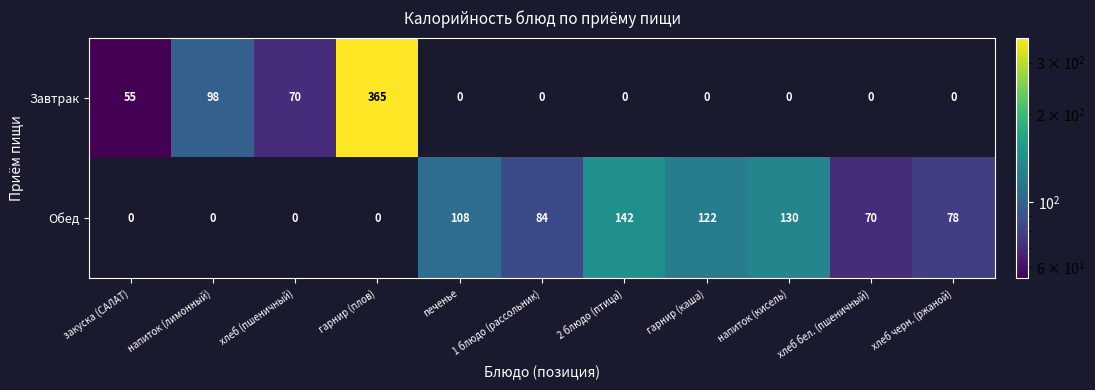

Rank the series by their maximum value, from highest to lowest.

Завтрак, Обед